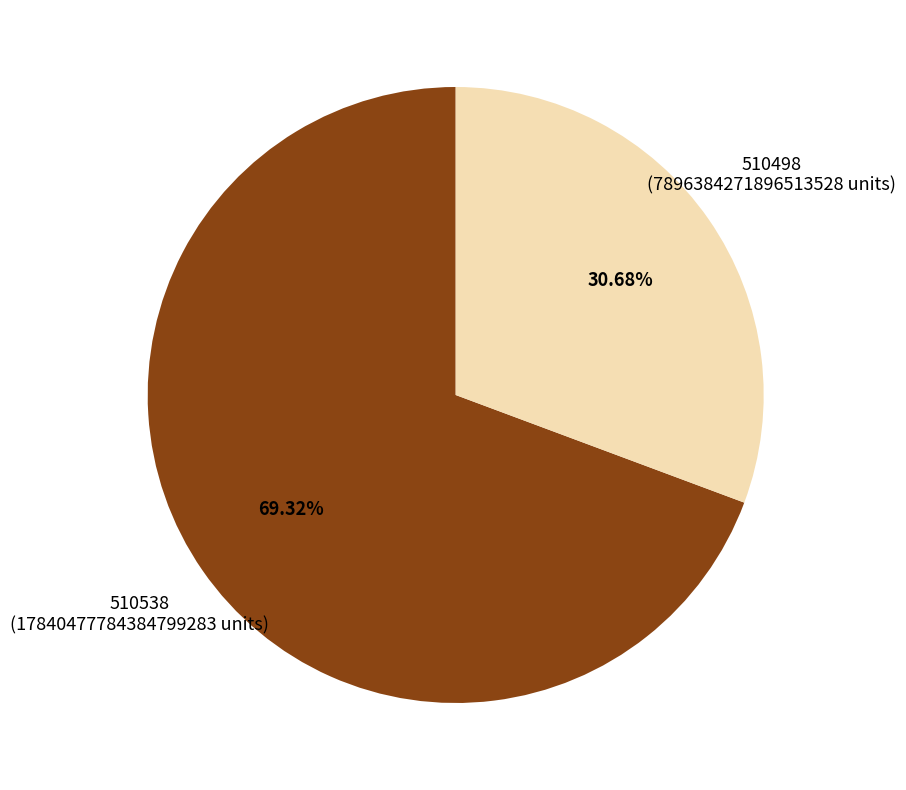

To the nearest percent, what is the combined percentage of 510538 and 510498?

100%